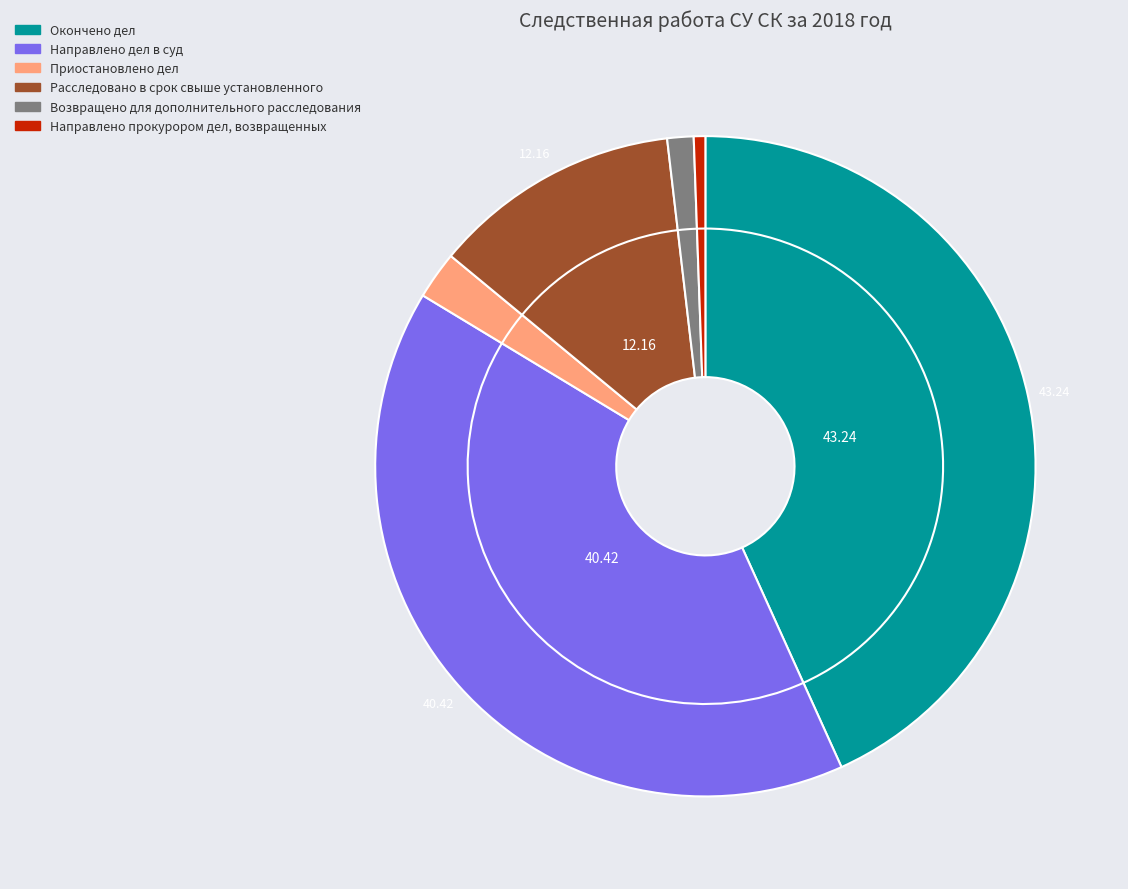

Is there any slice that represents more than half of the pie?

No